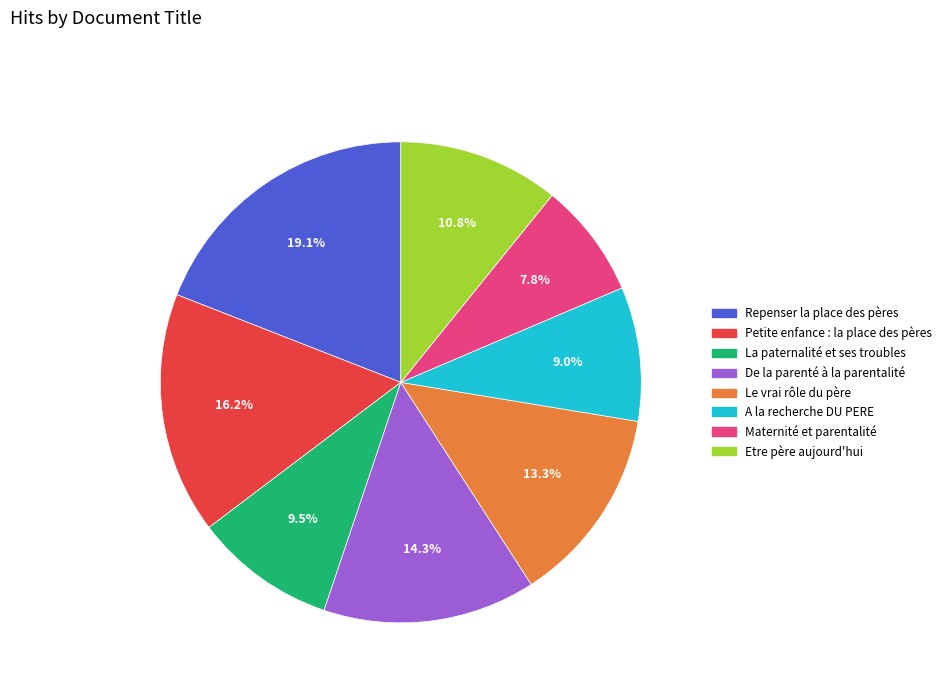

To the nearest percent, what is the combined percentage of Maternité et parentalité and Etre père aujourd'hui?

19%